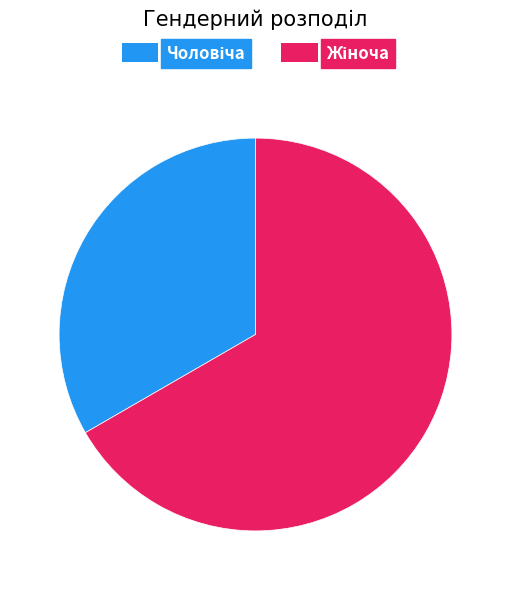

Is there a majority slice in this chart?

Yes